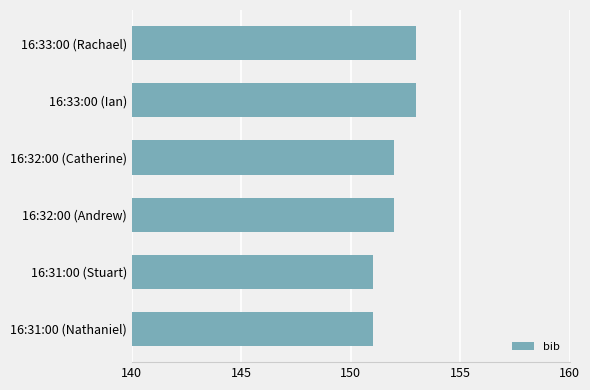

What is the sum of all values?

912